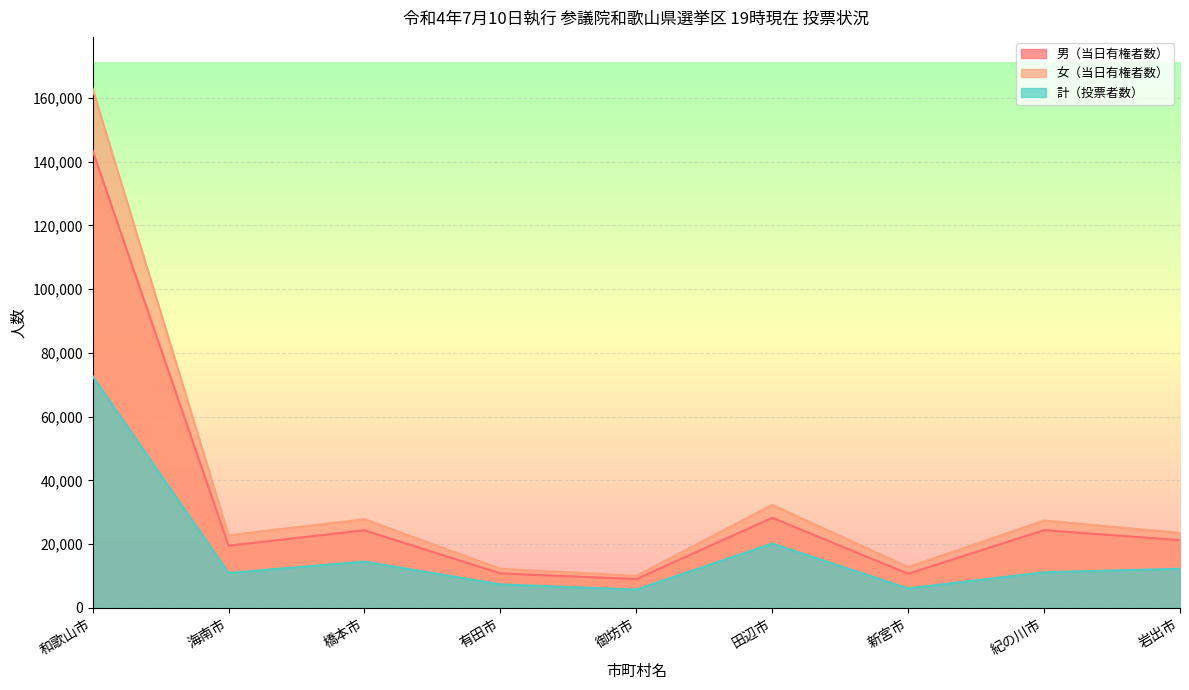

True or false: 男（当日有権者数） has a value of 79799 at 和歌山市.

False